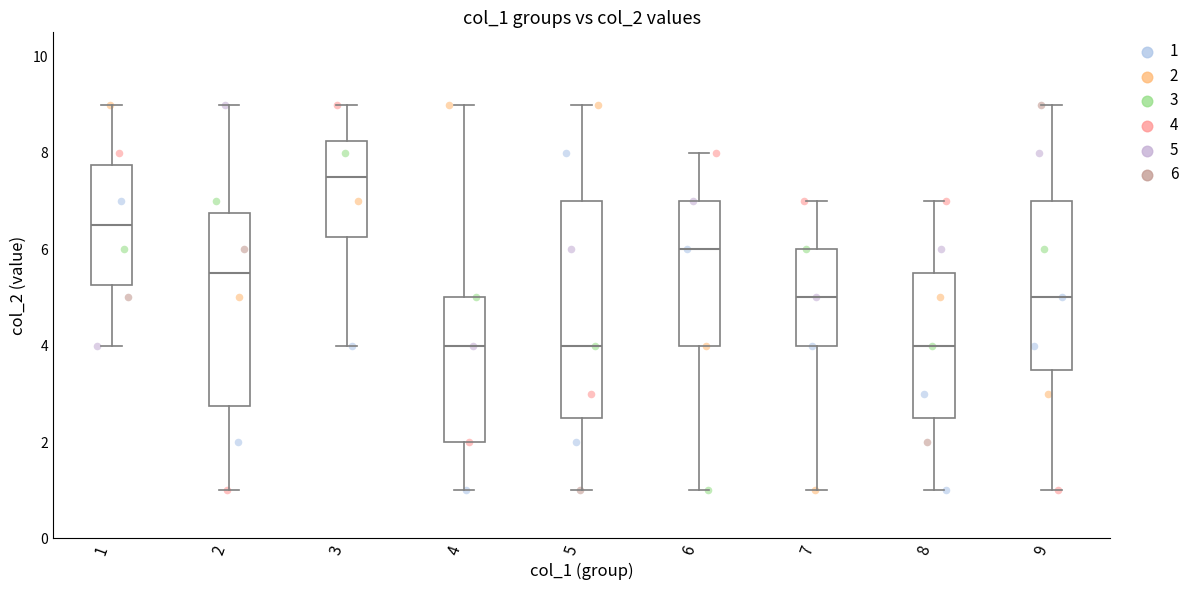

Which box's median line is the highest?

3